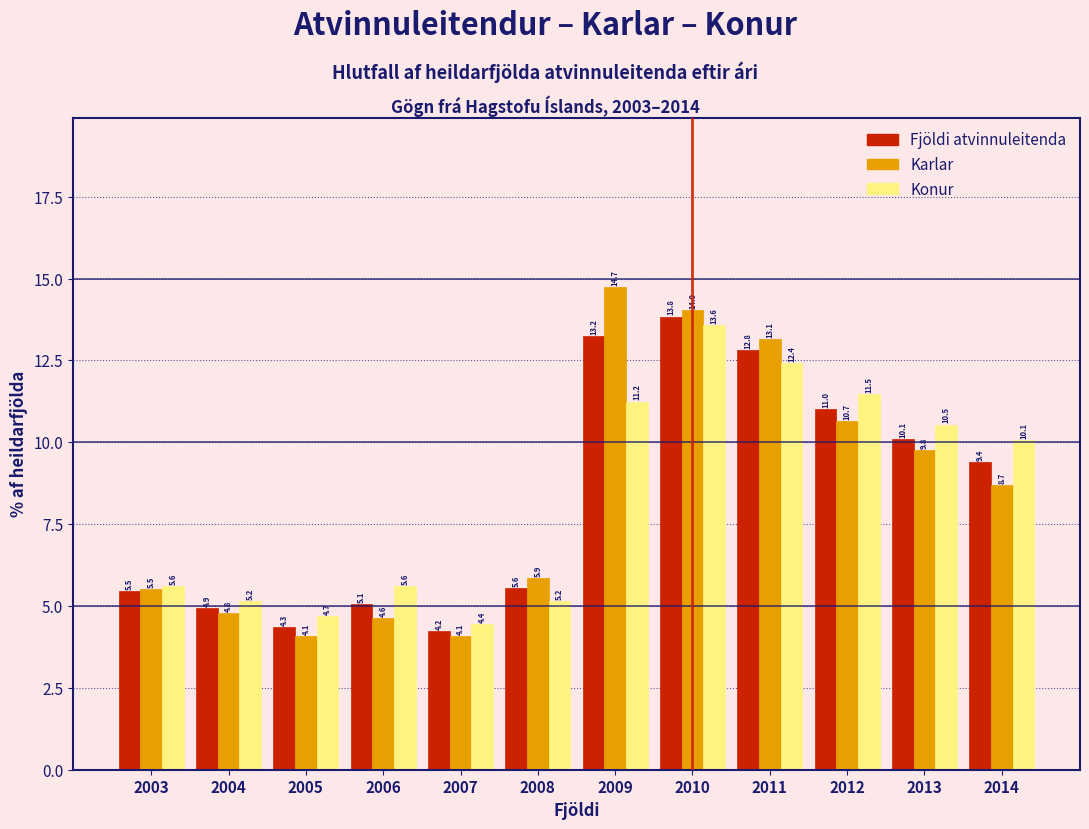

Reading left to right, transcribe all the data shown in this chart.

Fjöldi atvinnuleitenda: 2003=5.5	2004=4.9	2005=4.3	2006=5.1	2007=4.2	2008=5.6	2009=13.2	2010=13.8	2011=12.8	2012=11.0	2013=10.1	2014=9.4
Karlar: 2003=5.5	2004=4.8	2005=4.1	2006=4.6	2007=4.1	2008=5.9	2009=14.7	2010=14.0	2011=13.1	2012=10.7	2013=9.8	2014=8.7
Konur: 2003=5.6	2004=5.2	2005=4.7	2006=5.6	2007=4.4	2008=5.2	2009=11.2	2010=13.6	2011=12.4	2012=11.5	2013=10.5	2014=10.1